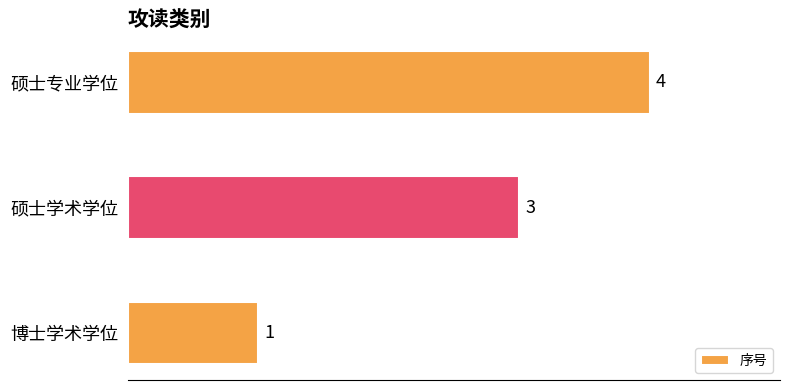

What is the difference between the maximum and second lowest values?

1